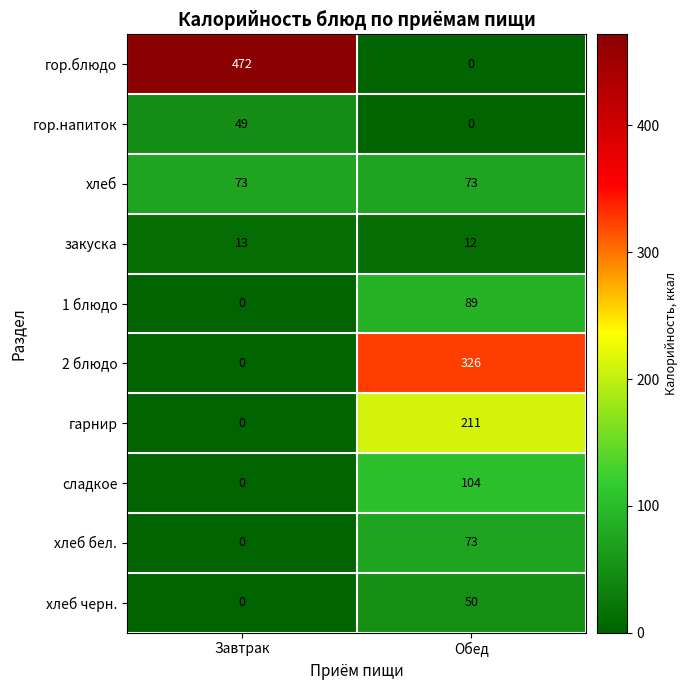

Reading left to right, what are all the values shown in this chart?

гор.блюдо: Завтрак=472	Обед=0
гор.напиток: Завтрак=49	Обед=0
хлеб: Завтрак=73	Обед=73
закуска: Завтрак=13	Обед=12
1 блюдо: Завтрак=0	Обед=89
2 блюдо: Завтрак=0	Обед=326
гарнир: Завтрак=0	Обед=211
сладкое: Завтрак=0	Обед=104
хлеб бел.: Завтрак=0	Обед=73
хлеб черн.: Завтрак=0	Обед=50